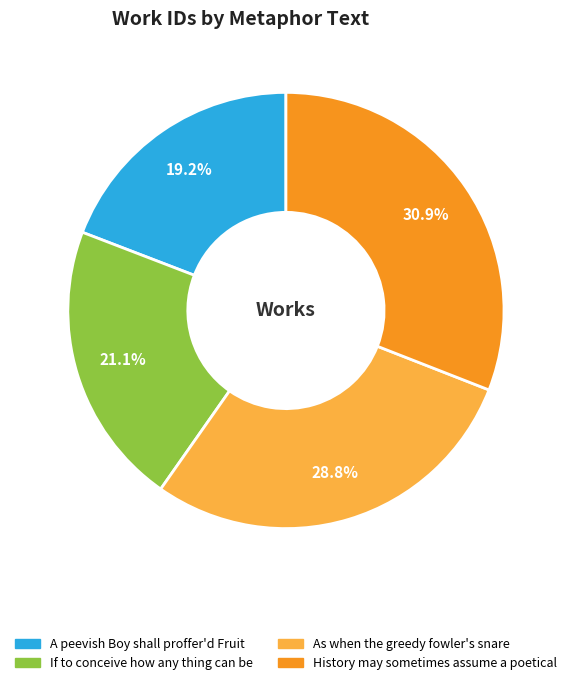

Which has a higher value, As when the greedy fowler's snare or If to conceive how any thing can be?

As when the greedy fowler's snare